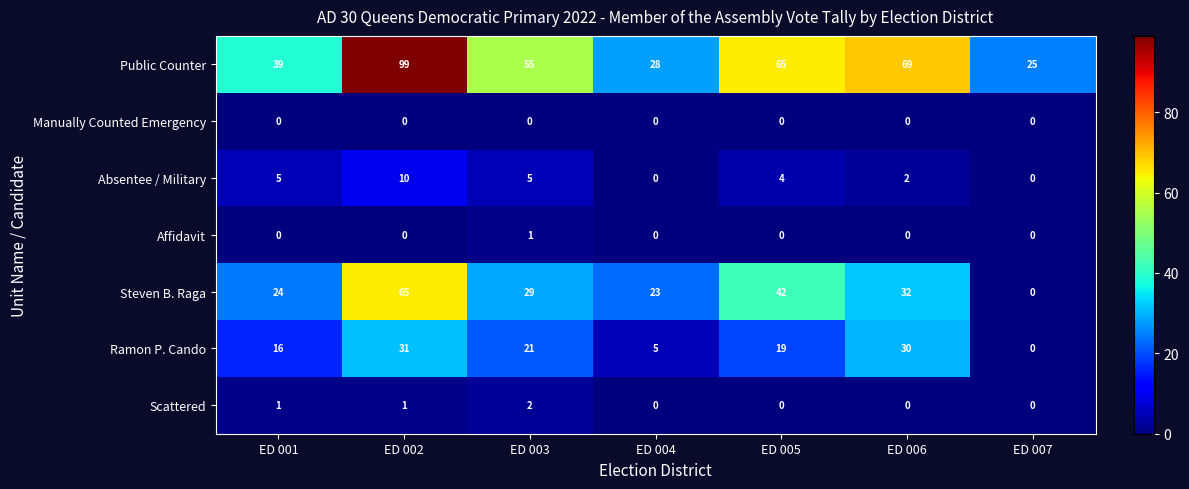

True or false: Scattered has a value of 1 at ED 003.

False